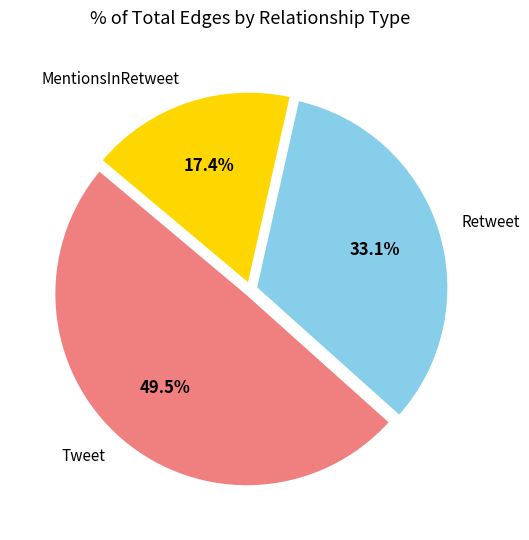

What is the ratio of the value at Retweet to the value at Tweet?

0.7